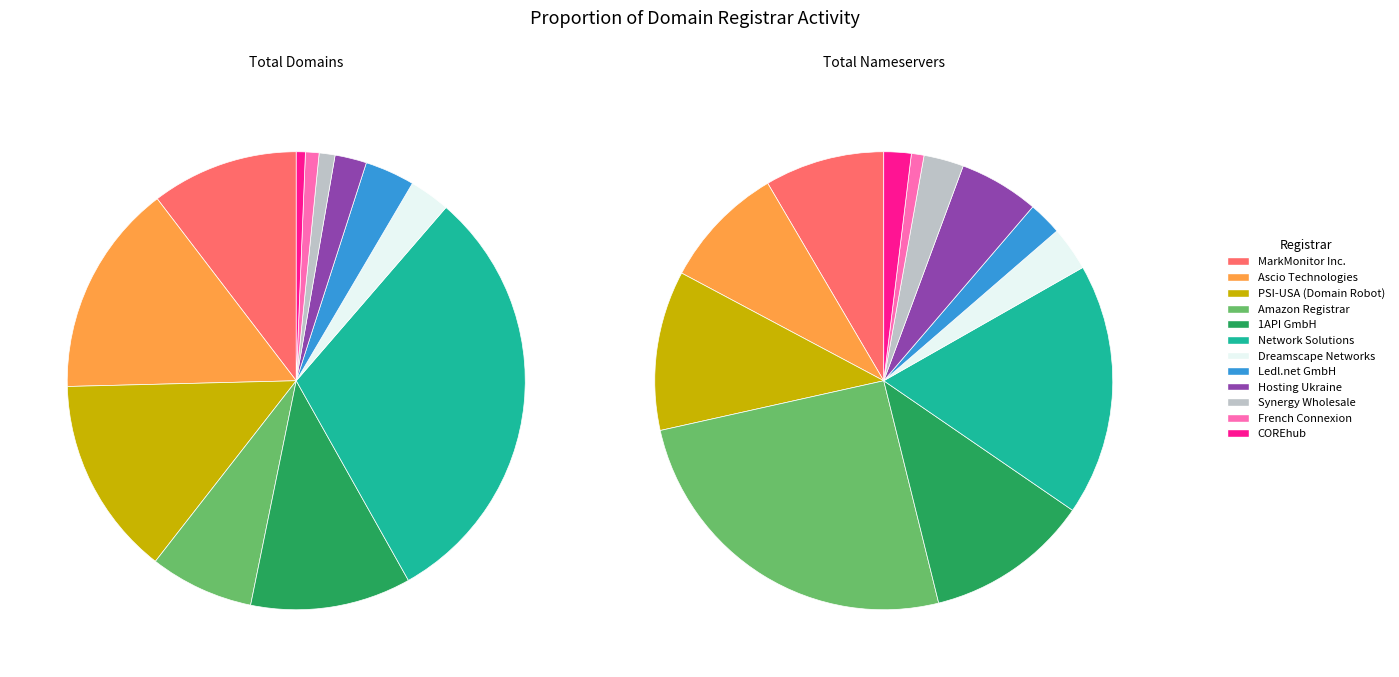

Which series has the largest range (max minus min)?

total-domains